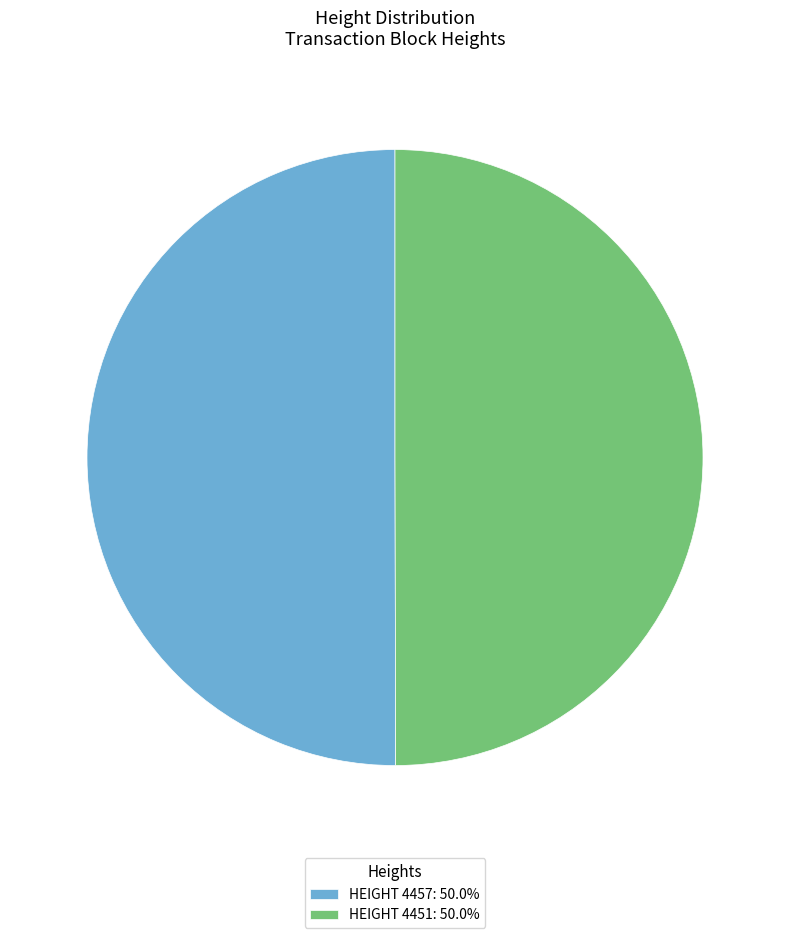

What is the ratio of the value at HEIGHT 4457: 50.0% to the value at HEIGHT 4451: 50.0%?

1.0